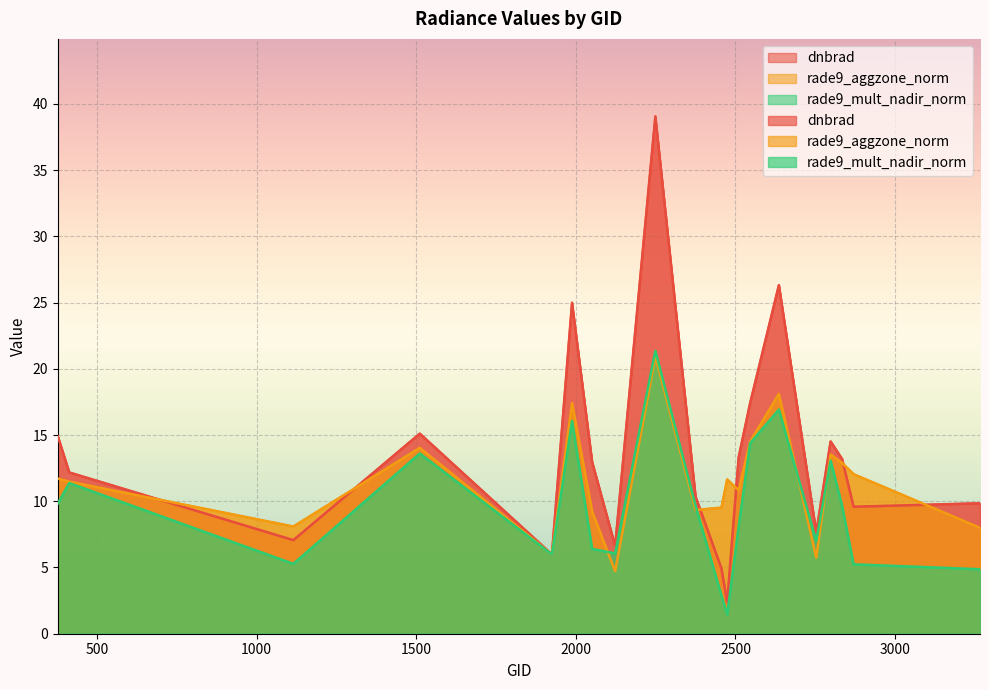

Which series has the largest total across all categories?

dnbrad